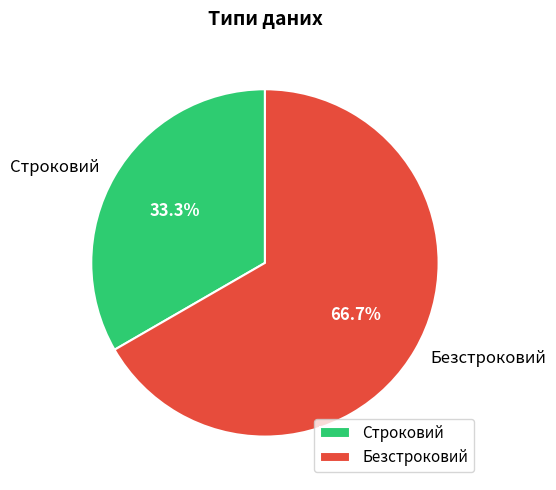

To the nearest percent, what is the difference between the Безстроковий and Строковий slice percentages?

33%